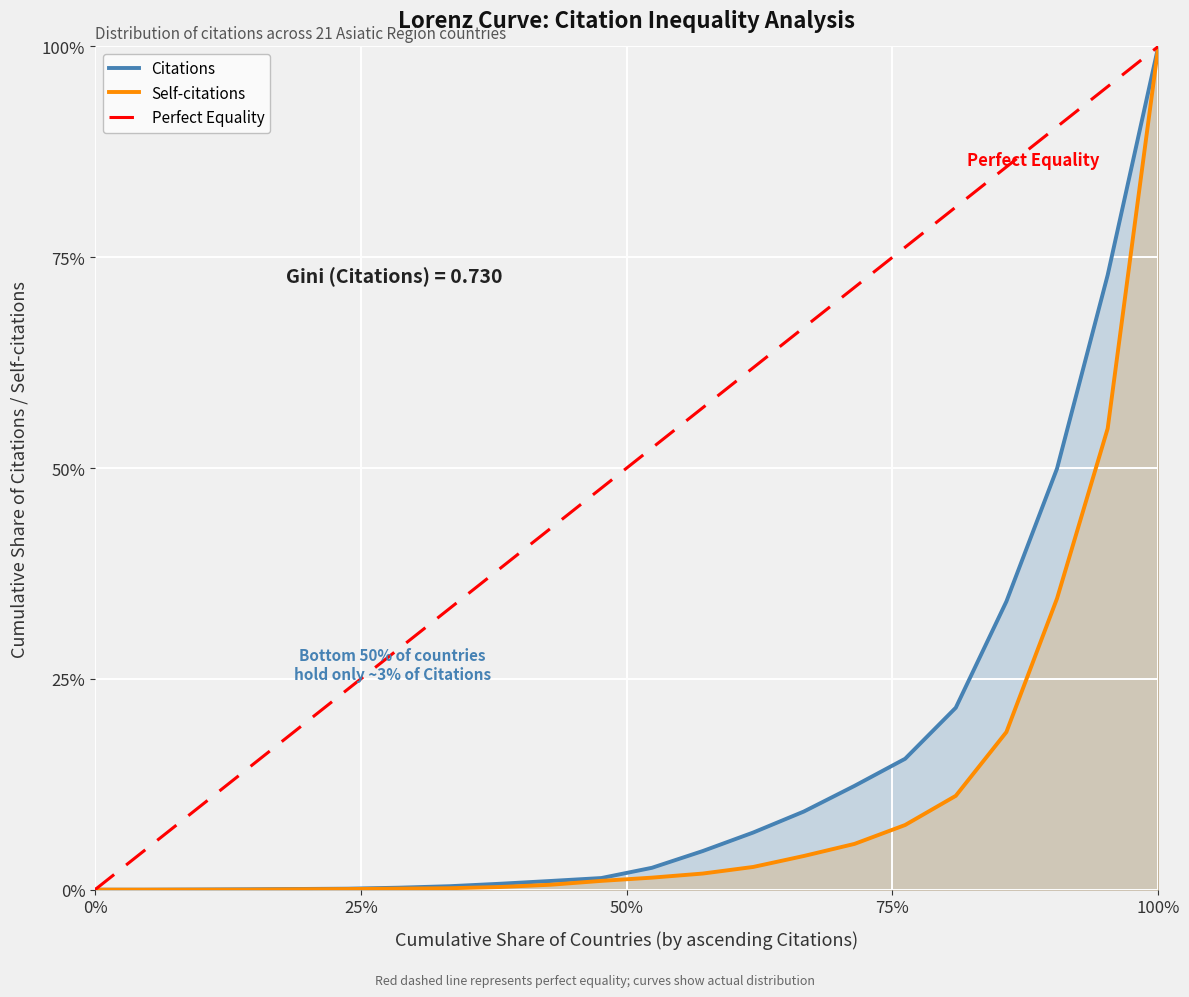

What are all the series names shown in the legend?

Citations, Self-citations, Perfect Equality